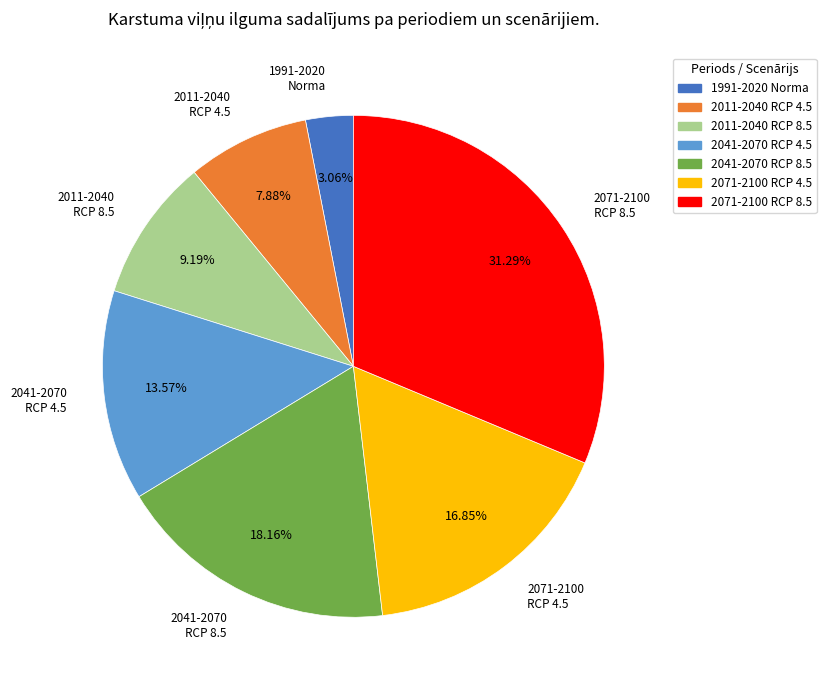

Does any single category account for the majority?

No